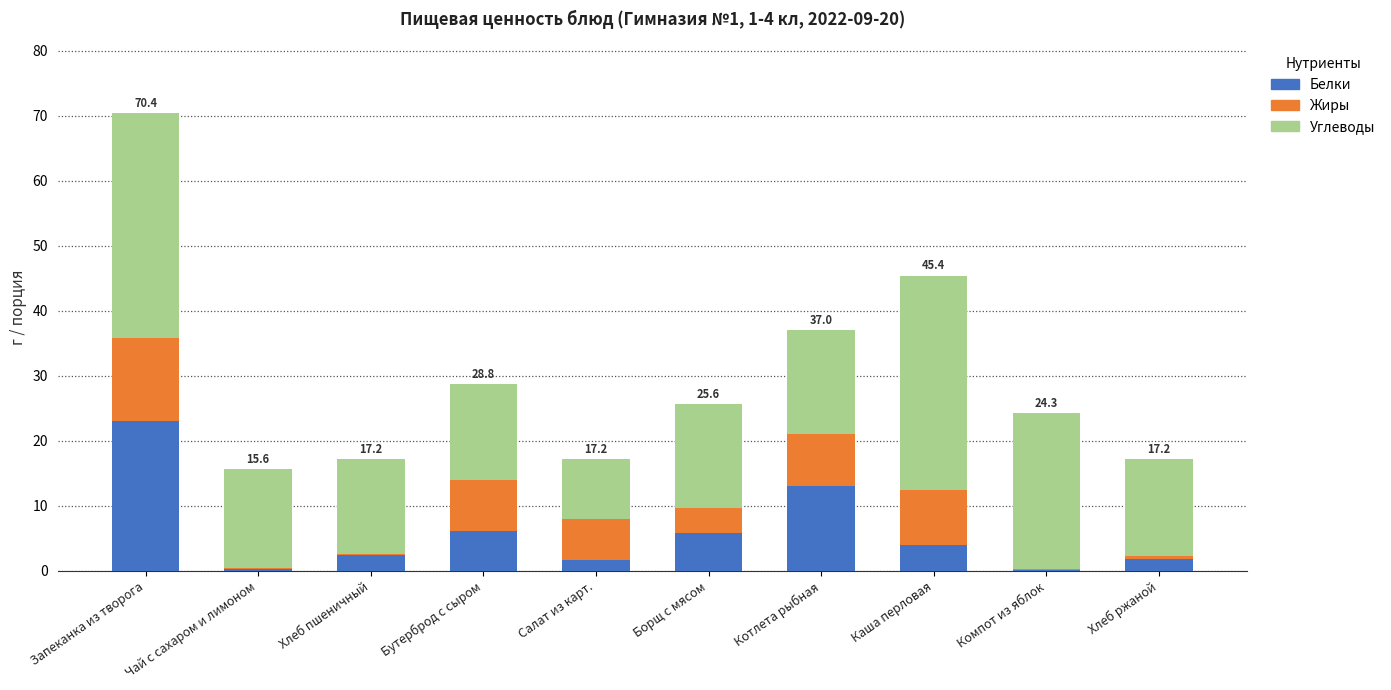

True or false: Белки has a value of 1.9 at Хлеб ржаной.

True